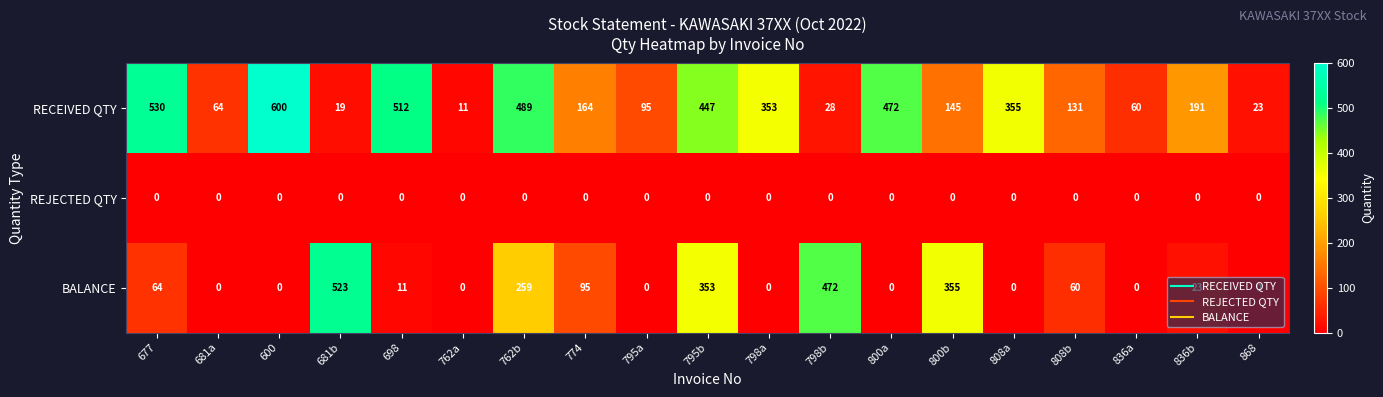

What is the difference between the maximum and minimum values in the RECEIVED QTY series?

589